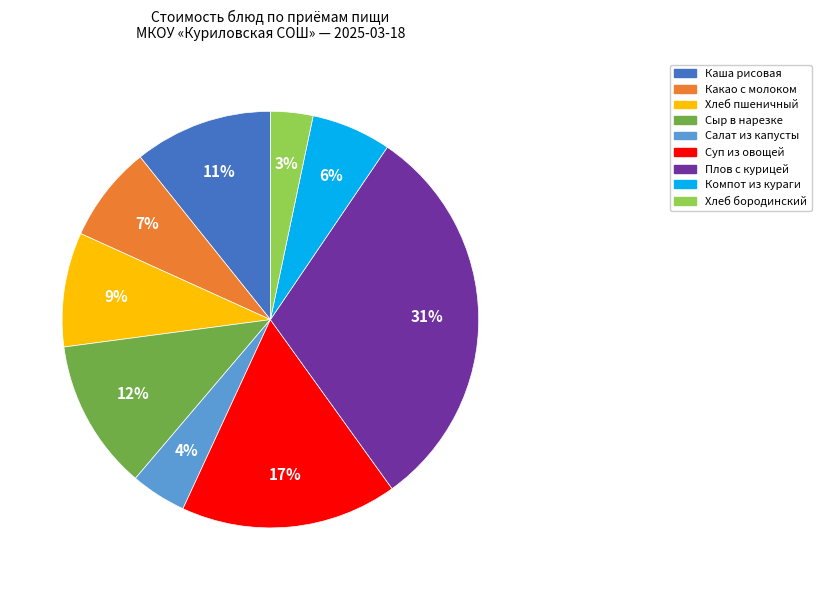

Is there a majority slice in this chart?

No